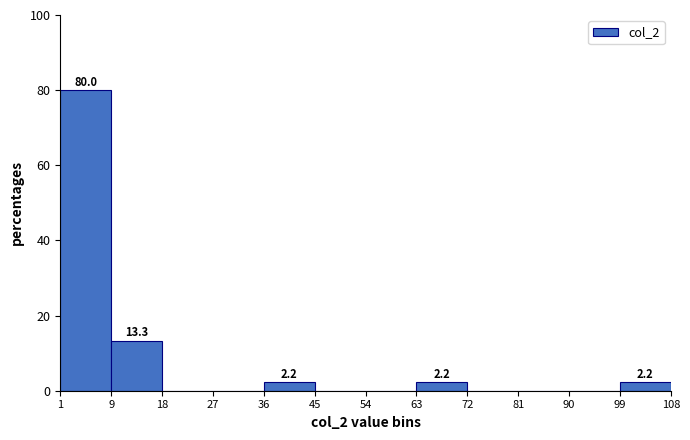

Which range on the x-axis has the tallest bar?

1 to 9